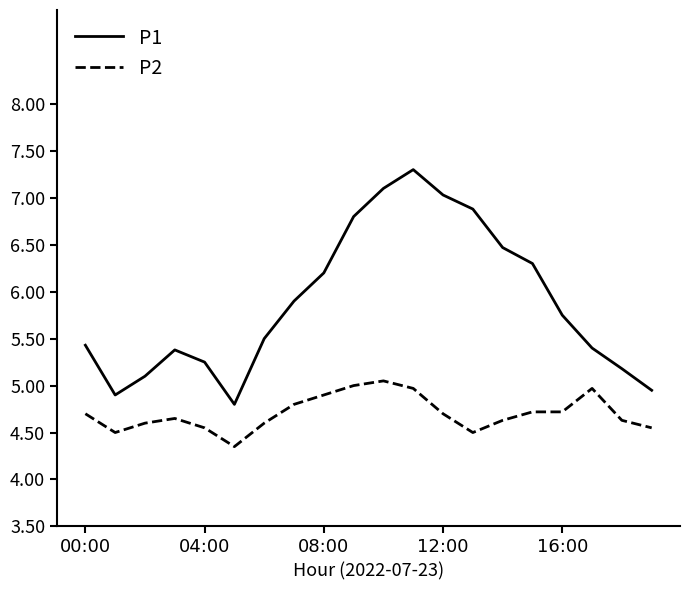

What is the maximum value for P1?

7.3